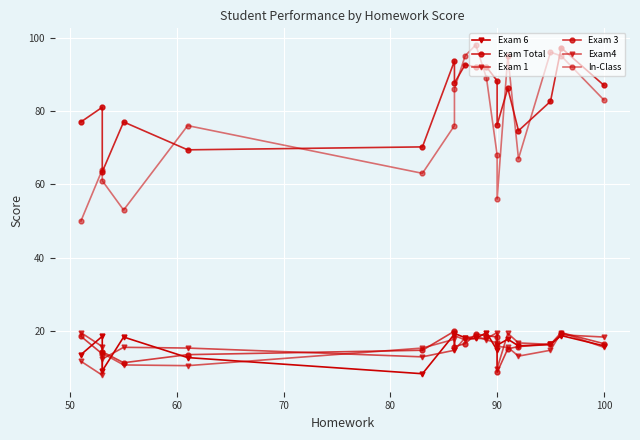

What are all the series names shown in the legend?

Exam 6, Exam Total, Exam 1, Exam 3, Exam4, In-Class